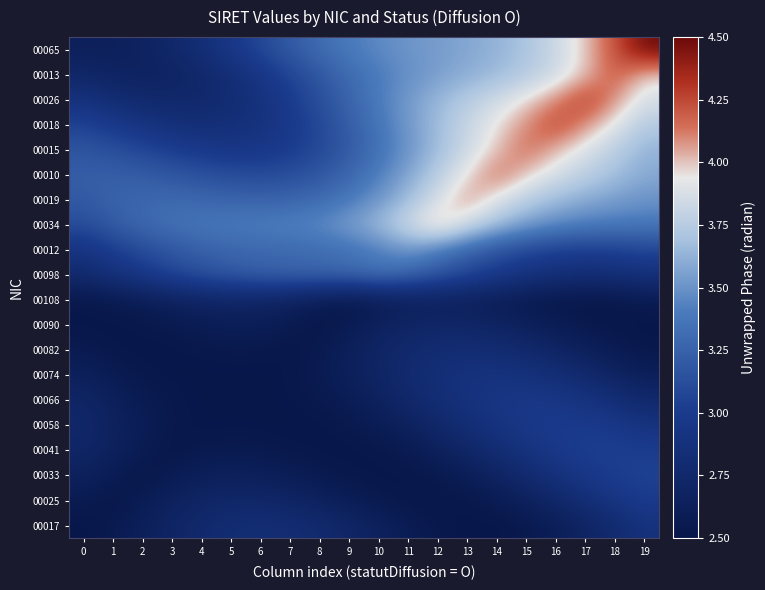

How many distinct data groups are displayed?

20